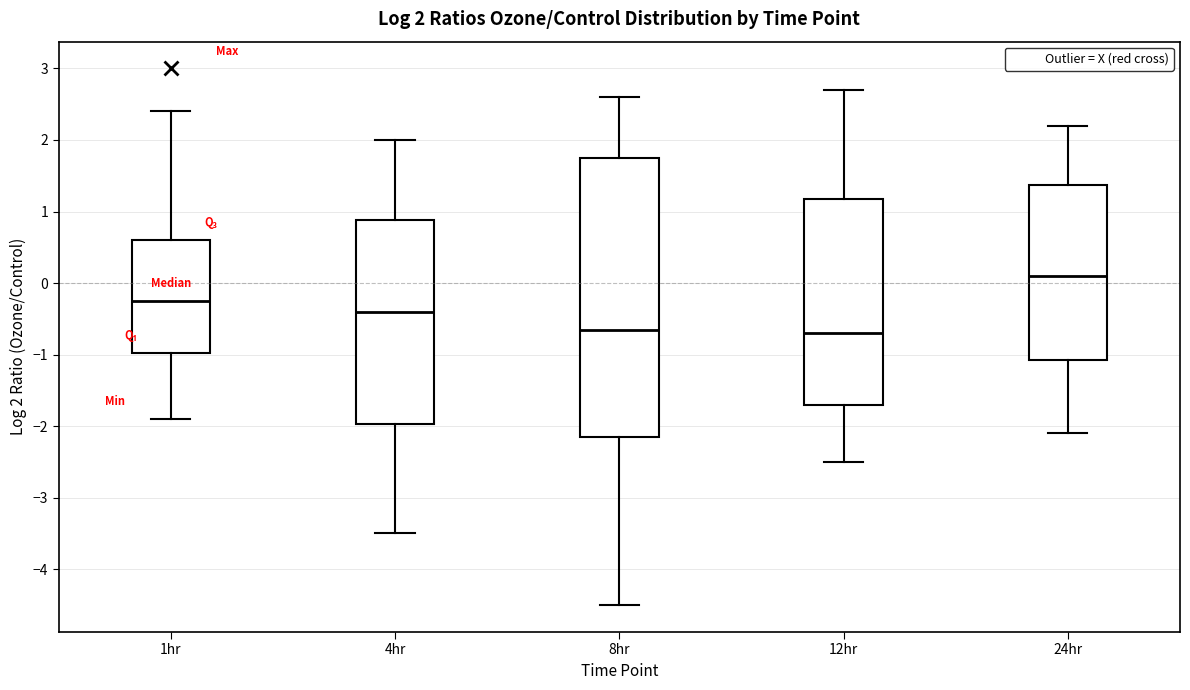

Which box's median line is the highest?

24hr